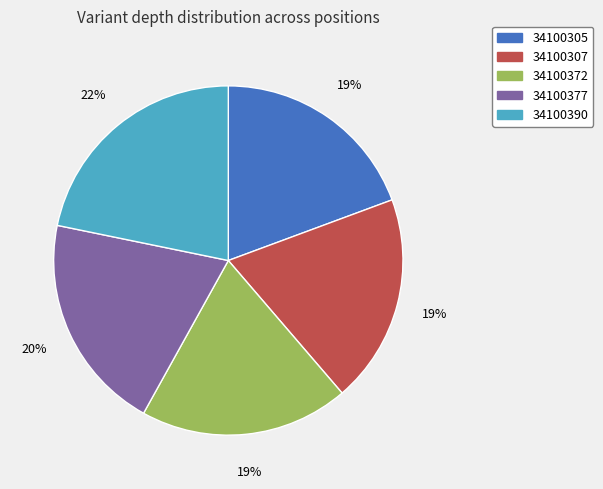

How many segments does this pie chart have?

5